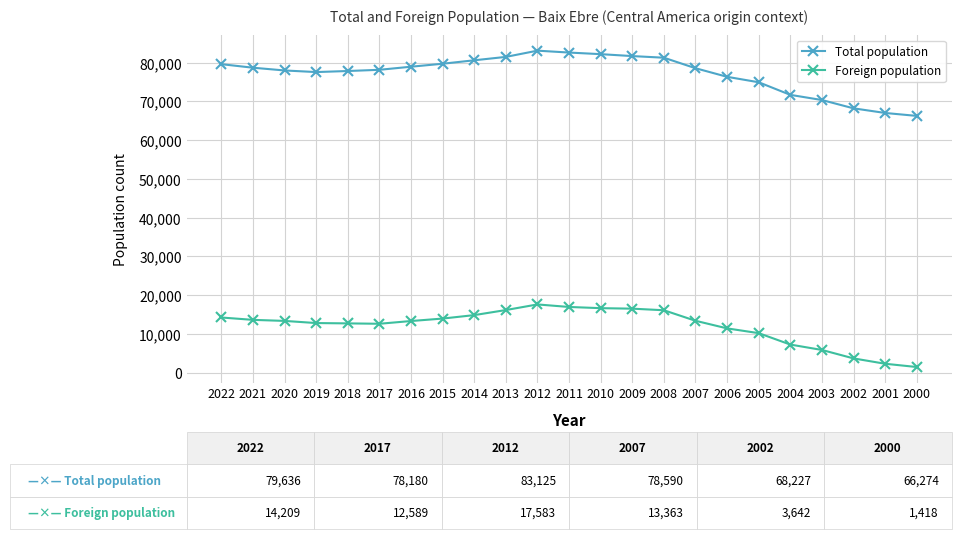

What is the value of the Foreign population point at the 17th from the left?

11396